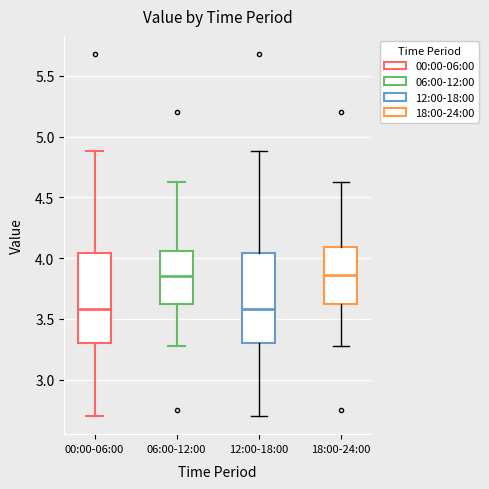

Reading left to right, transcribe this box plot: for each box, give where its median line is, the range the box spans, and where its two whiskers end, as read against the y-axis. The values are not printed on the chart, so give them approximately, as read against the axis.

00:00-06:00: median 3.60, box 3.30 to 4.05, whiskers 2.70 to 4.90
06:00-12:00: median 3.85, box 3.60 to 4.05, whiskers 3.30 to 4.65
12:00-18:00: median 3.60, box 3.30 to 4.05, whiskers 2.70 to 4.90
18:00-24:00: median 3.85, box 3.60 to 4.10, whiskers 3.30 to 4.65